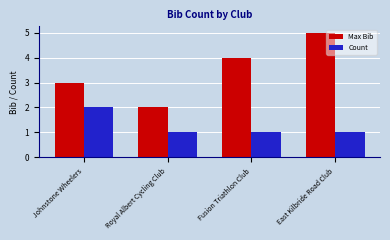

Count the Count values in the range 1 to 2.

4